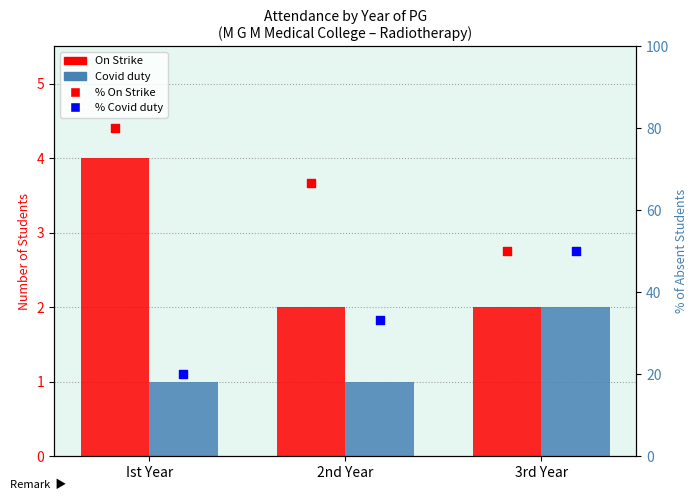

What are all the series names shown in the legend?

On Strike, Covid duty, % On Strike, % Covid duty